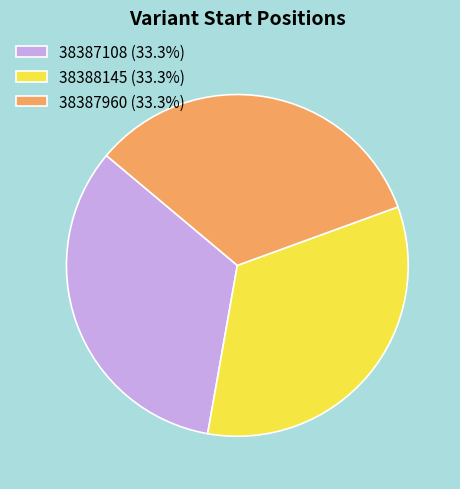

Do 38387108 and 38388145 together represent more than half of the pie?

Yes